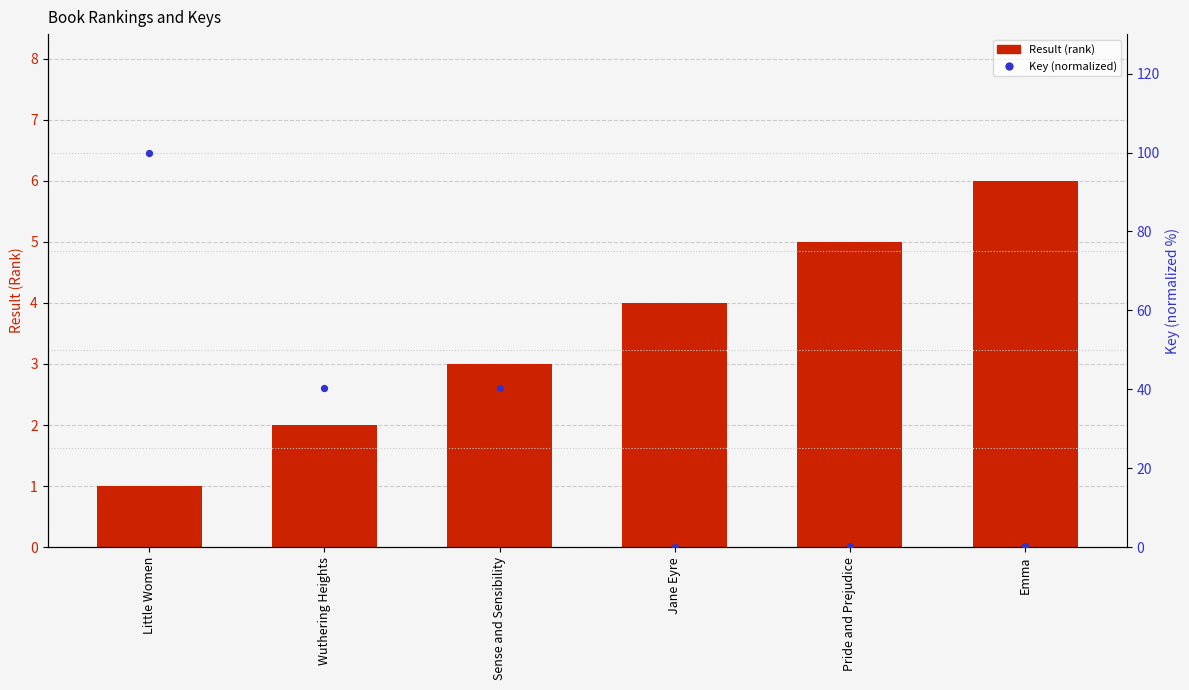

At how many categories does at least one series exceed 66?

1